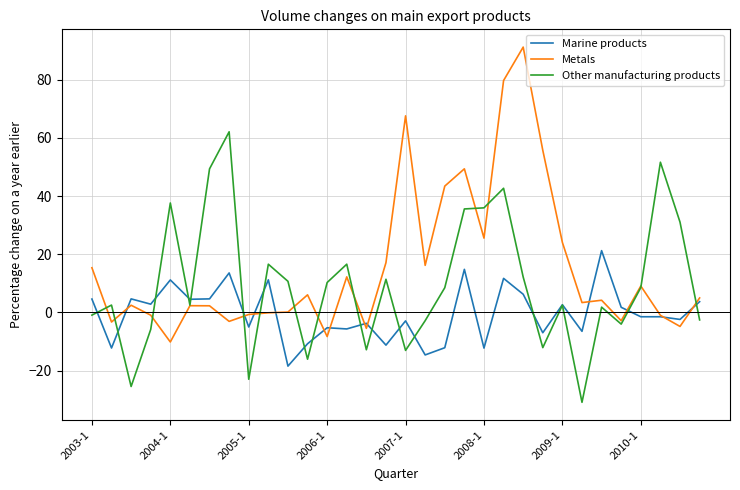

List the series in order of their overall mean, highest first.

Metals, Other manufacturing products, Marine products